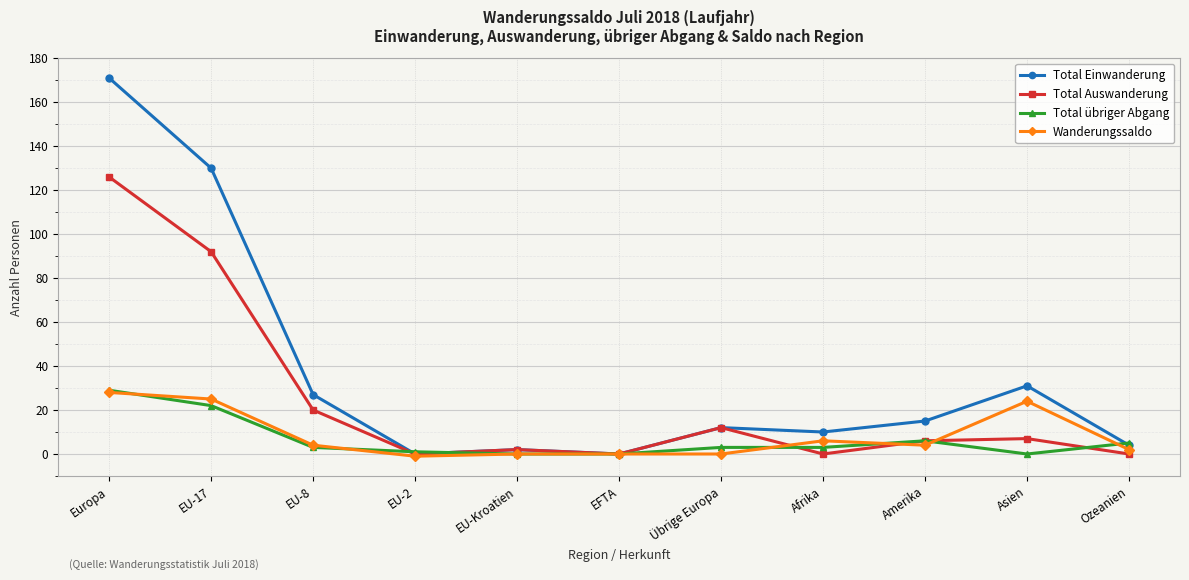

What is the value of the Total übriger Abgang point at the 11th from the left?

5